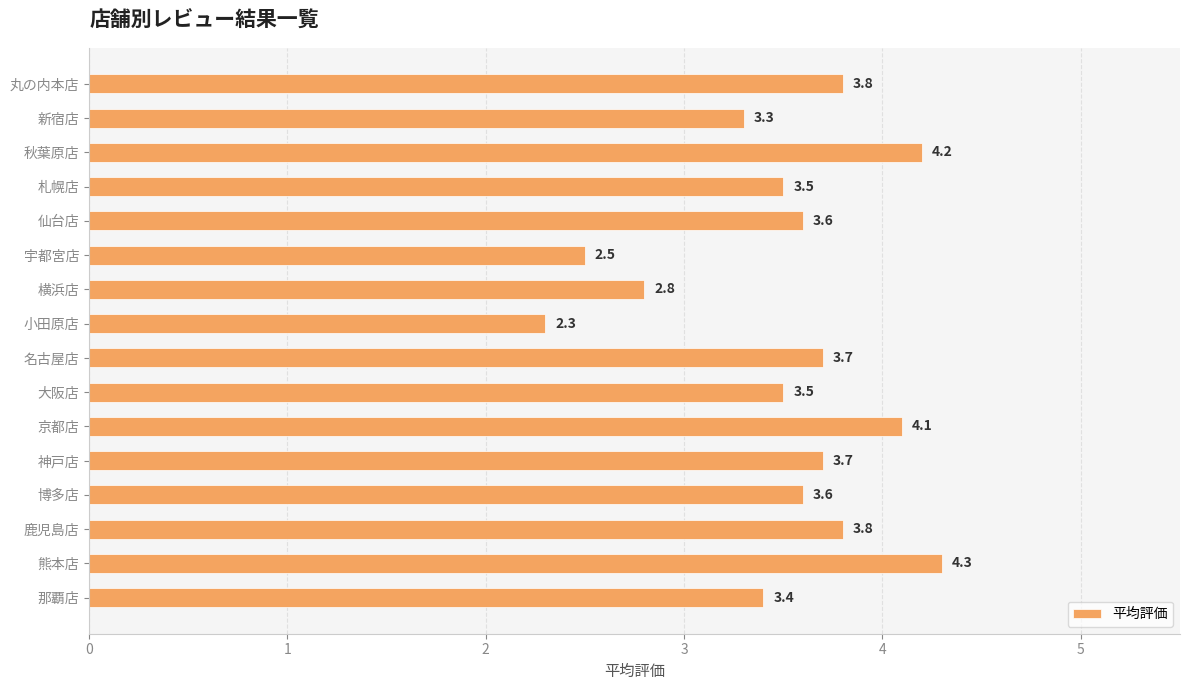

Reading top to bottom, what are all the values shown in this chart?

3.8	3.3	4.2	3.5	3.6	2.5	2.8	2.3	3.7	3.5	4.1	3.7	3.6	3.8	4.3	3.4